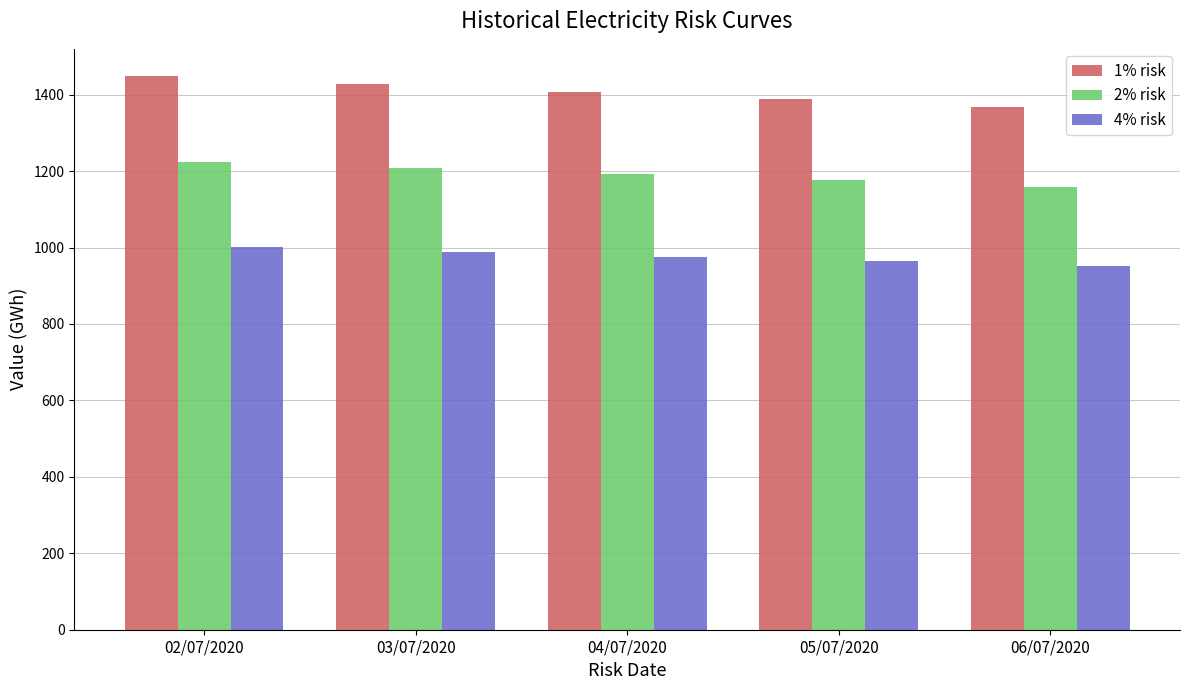

Reading right to left, transcribe all the data shown in this chart.

1% risk: 06/07/2020=1368.0	05/07/2020=1387.8	04/07/2020=1407.7	03/07/2020=1427.6	02/07/2020=1447.4
2% risk: 06/07/2020=1159.4	05/07/2020=1175.6	04/07/2020=1191.9	03/07/2020=1208.1	02/07/2020=1224.4
4% risk: 06/07/2020=950.7	05/07/2020=963.4	04/07/2020=976.0	03/07/2020=988.7	02/07/2020=1001.4